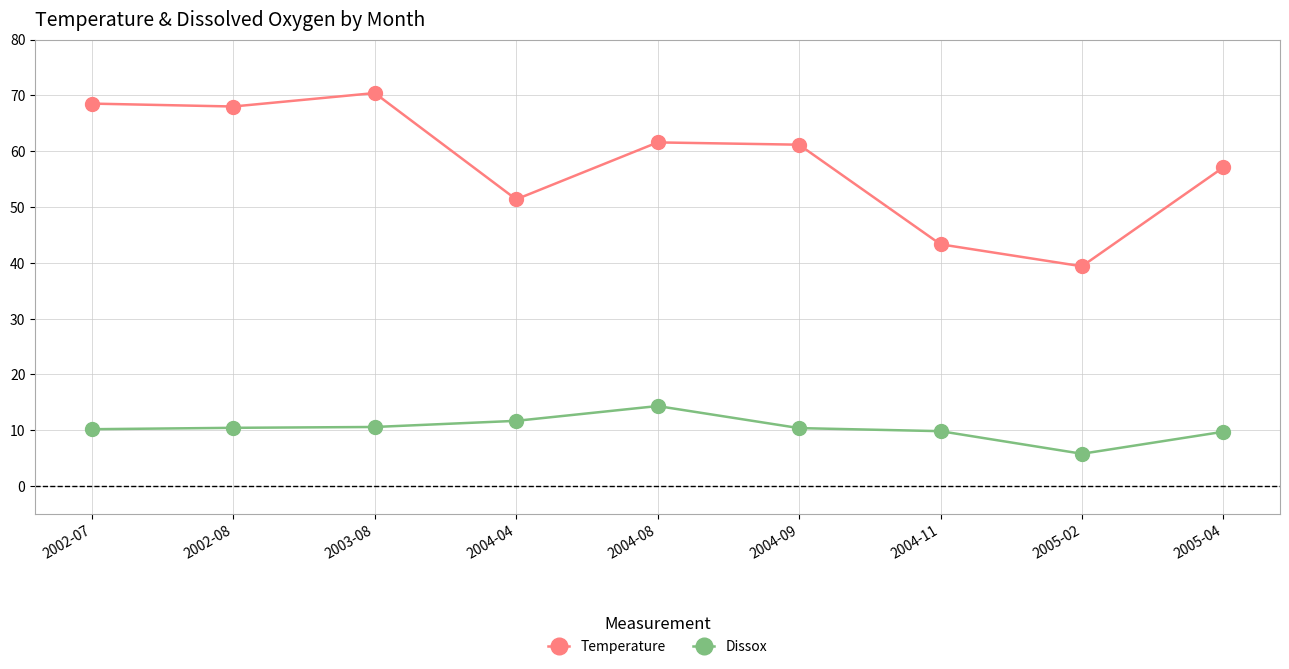

What is the difference between the maximum and minimum values in the Temperature series?

31.0